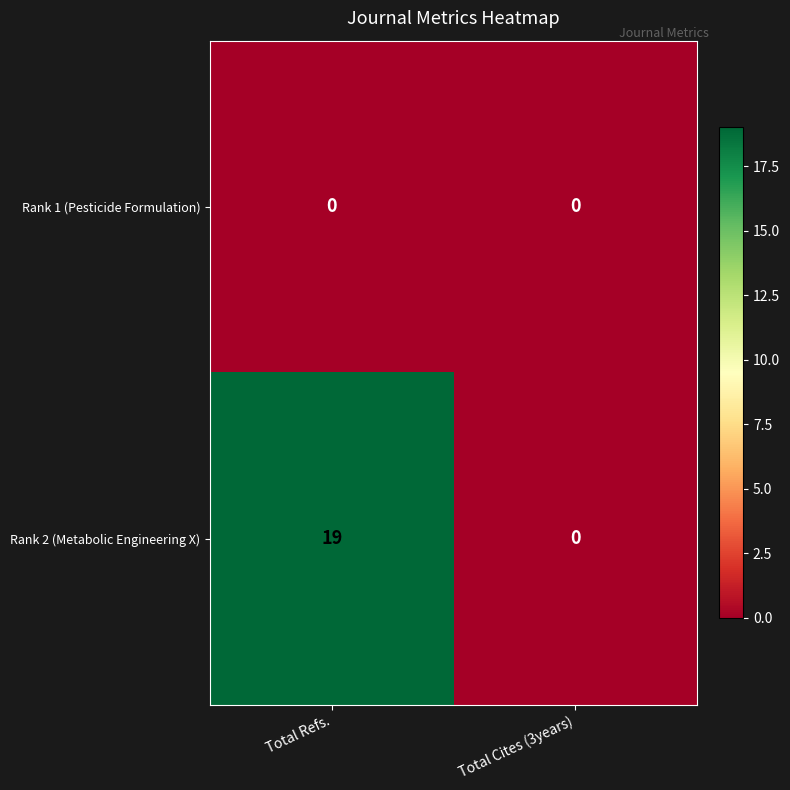

Is it true that Rank 1 (Pesticide Formulation) equals 0 at Total Cites (3years)?

True